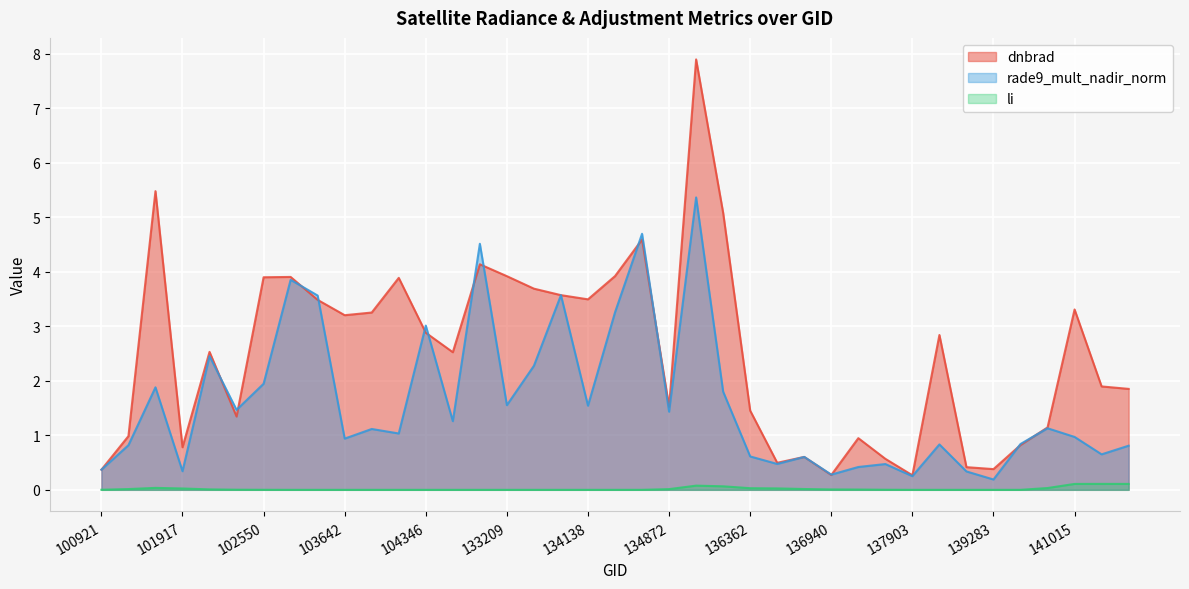

How many interior local peaks does the li series have?

6